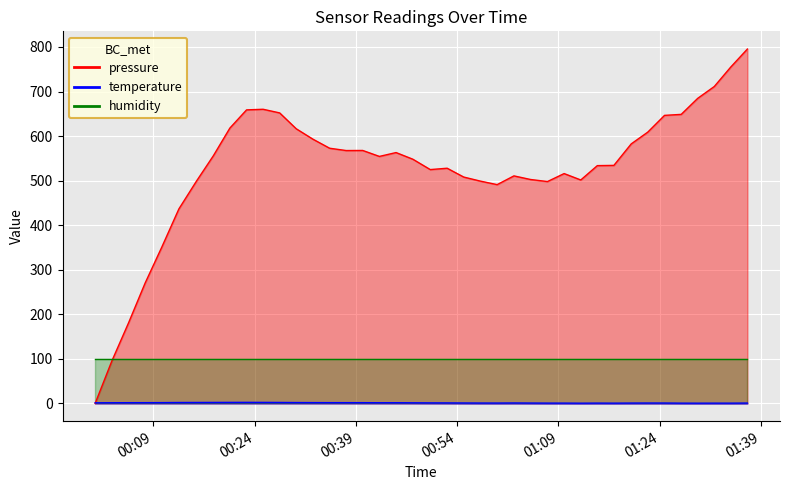

Which series has the largest range (max minus min)?

pressure